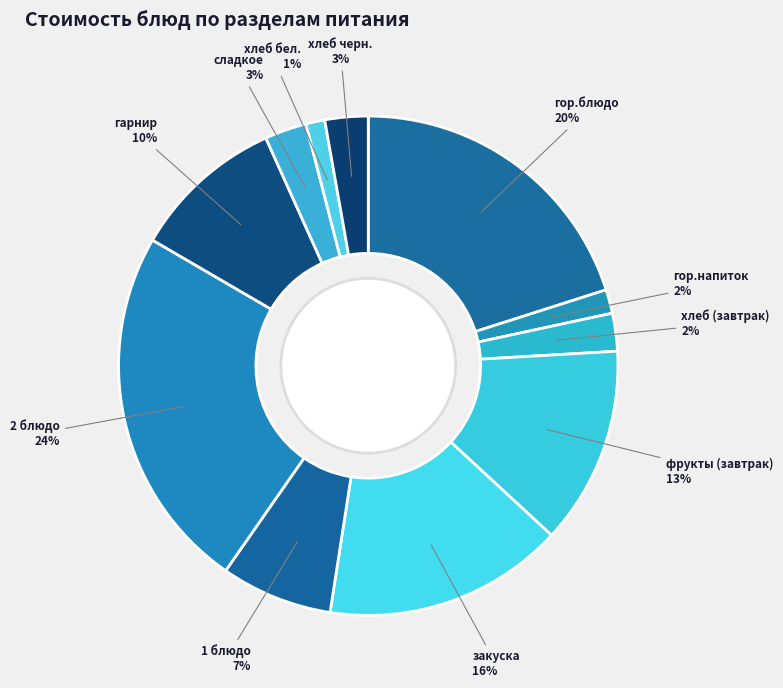

Does any single category account for the majority?

No